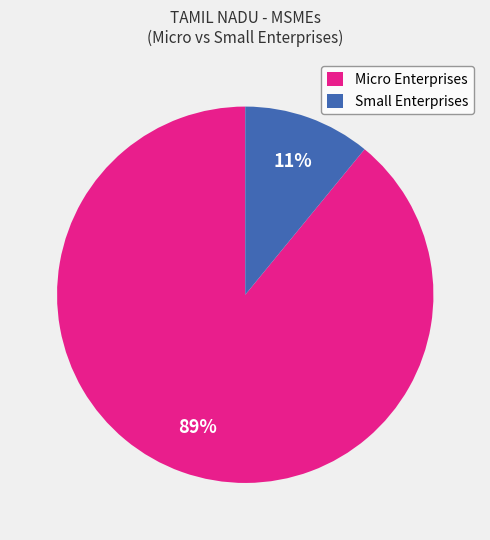

To the nearest percent, what is the combined percentage of Small Enterprises and Micro Enterprises?

100%